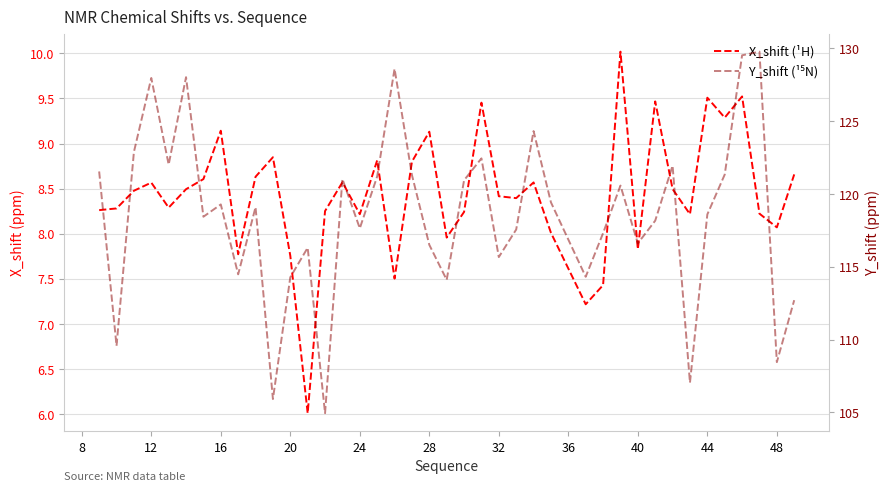

True or false: X_shift (¹H) has more than 0 interior local peaks.

True